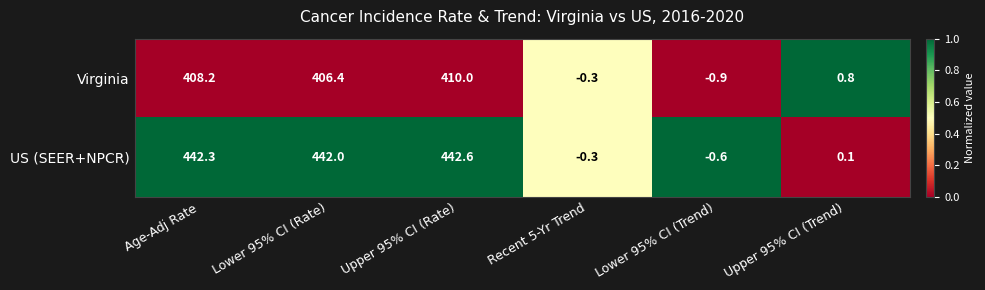

List the series in order of their overall mean, highest first.

US (SEER+NPCR), Virginia